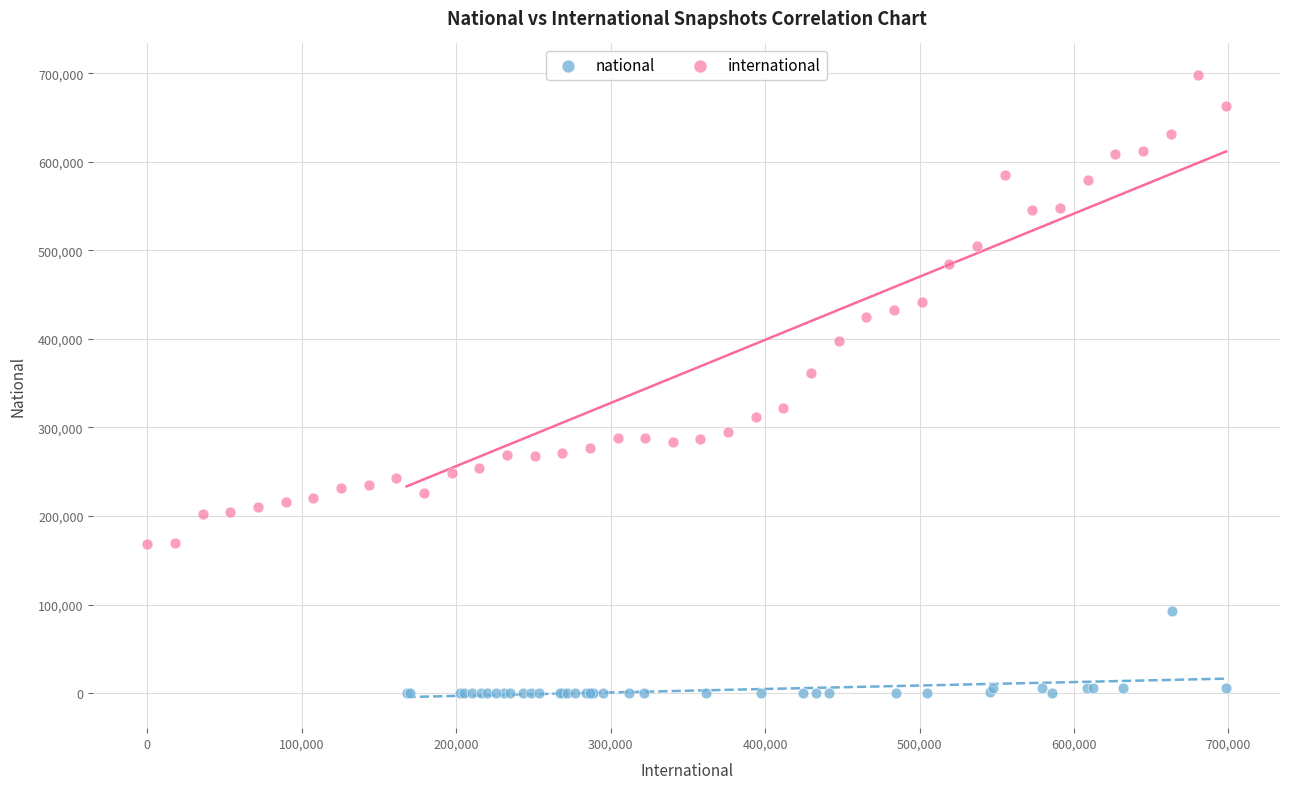

What are all the series names shown in the legend?

national, international